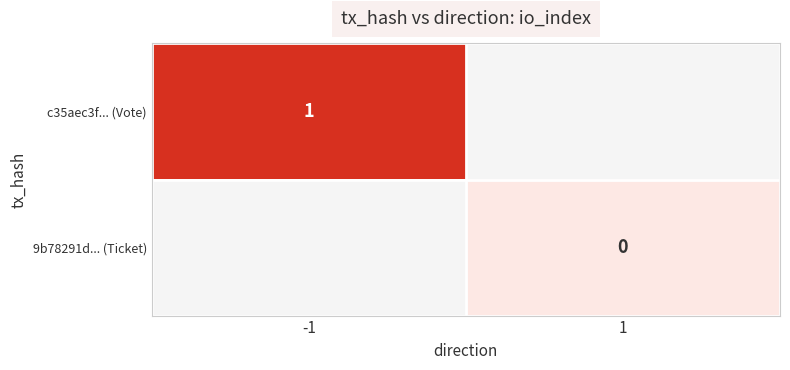

The value of c35aec3f... (Vote) at -1 is 0. True or false?

False